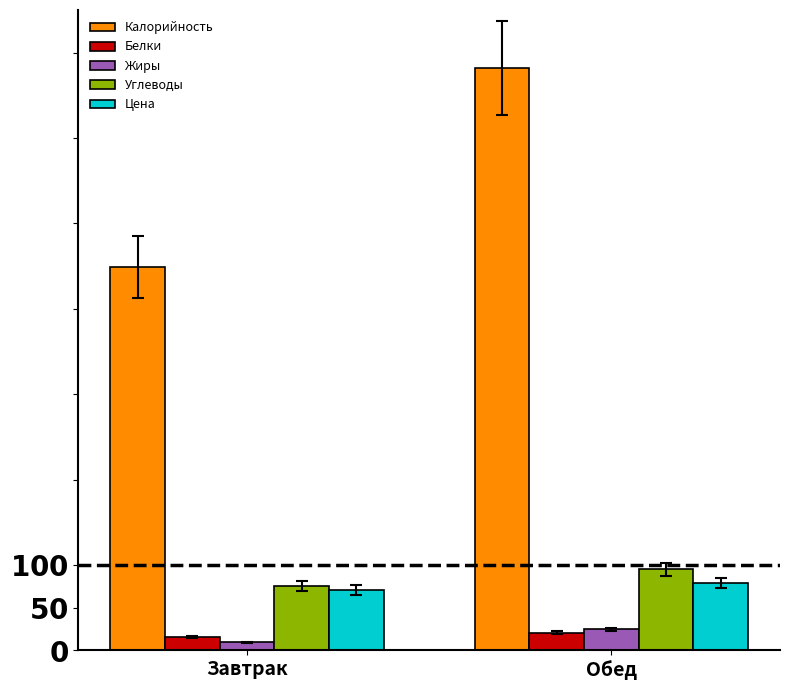

Are the bars grouped side by side (vs. stacked)?

Yes